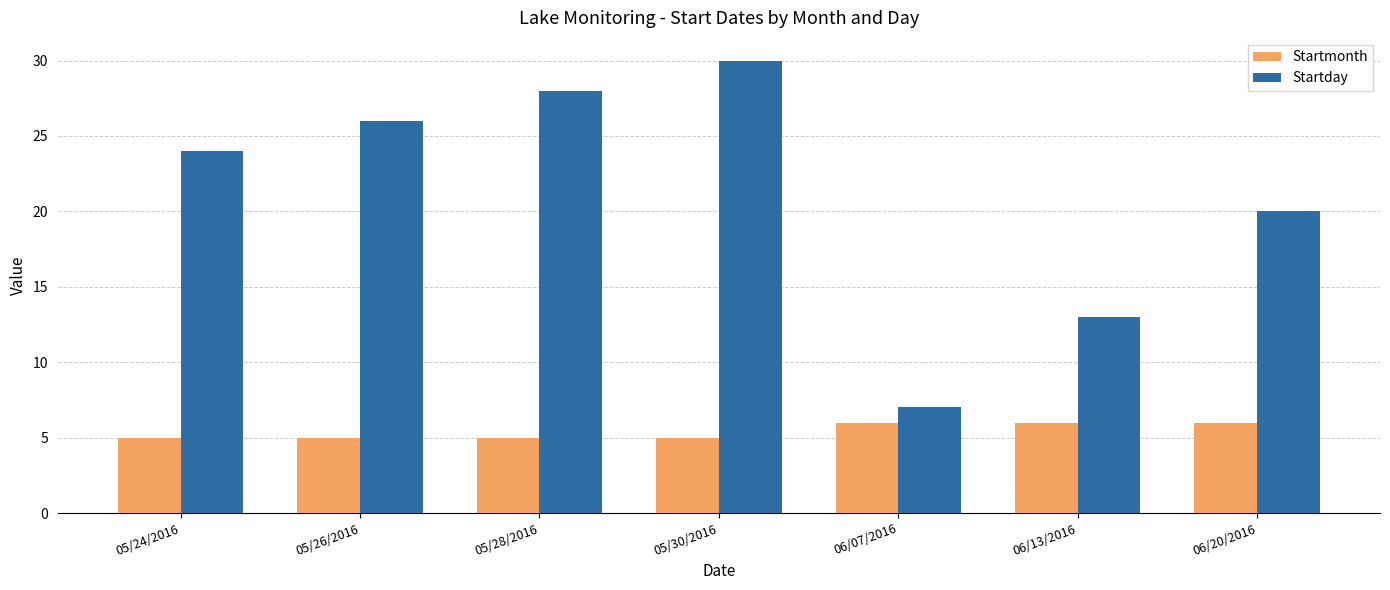

What is the value of the Startday bar at the 1st from the left?

24